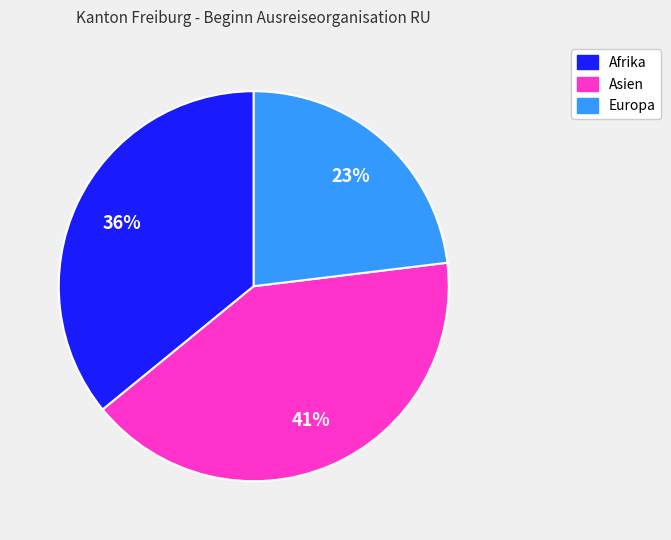

To the nearest percent, what is the average slice percentage?

33%